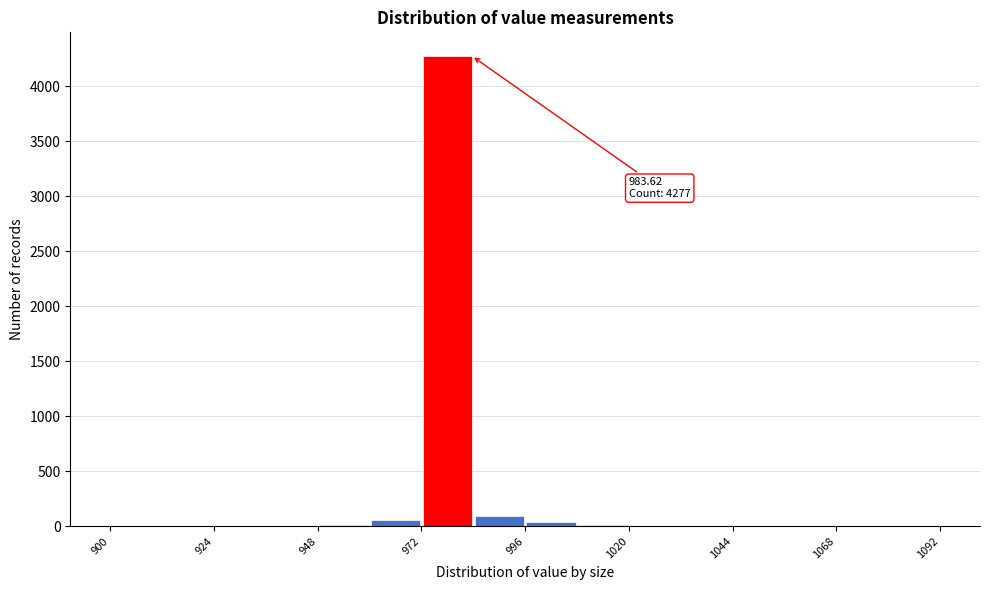

Read against the x-axis, roughly where is the centre of the tallest bar?

980